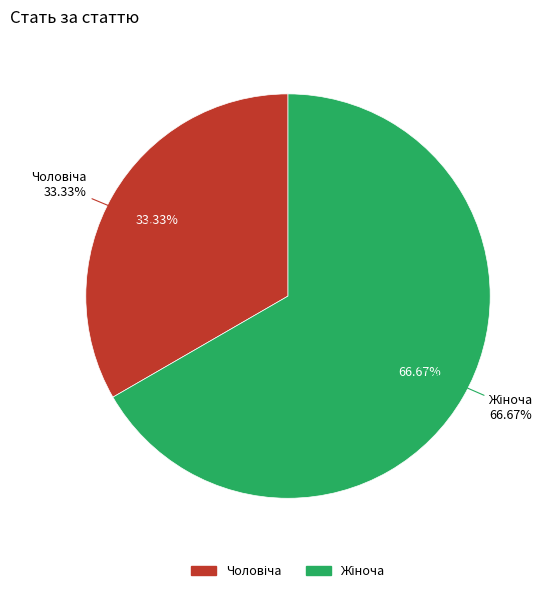

Does Жіноча account for over 50% of the chart?

Yes